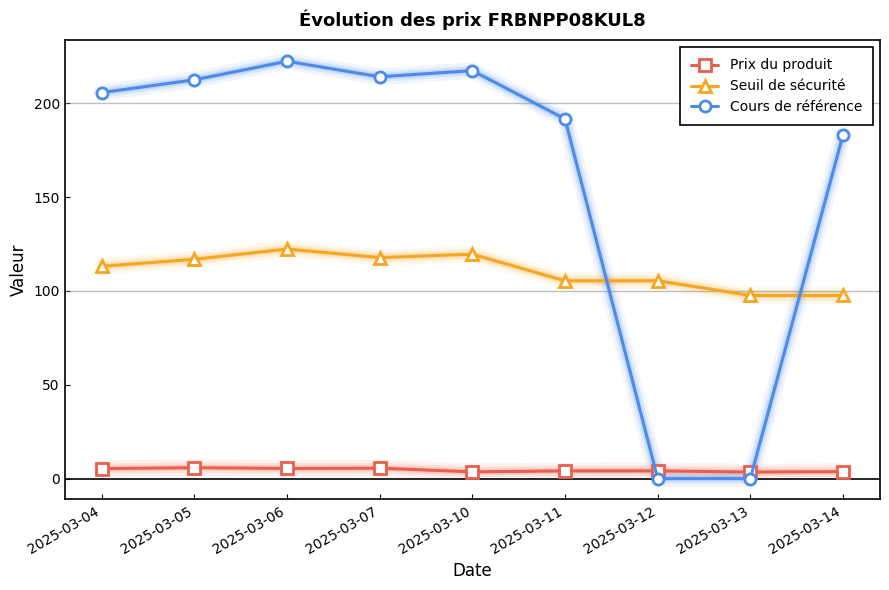

What is the sum of all Prix du produit values?

41.1